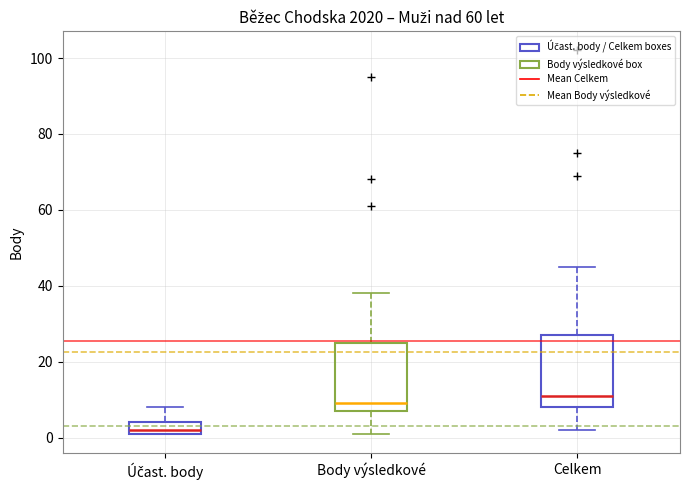

Which box has the lowest median line?

Účast. body